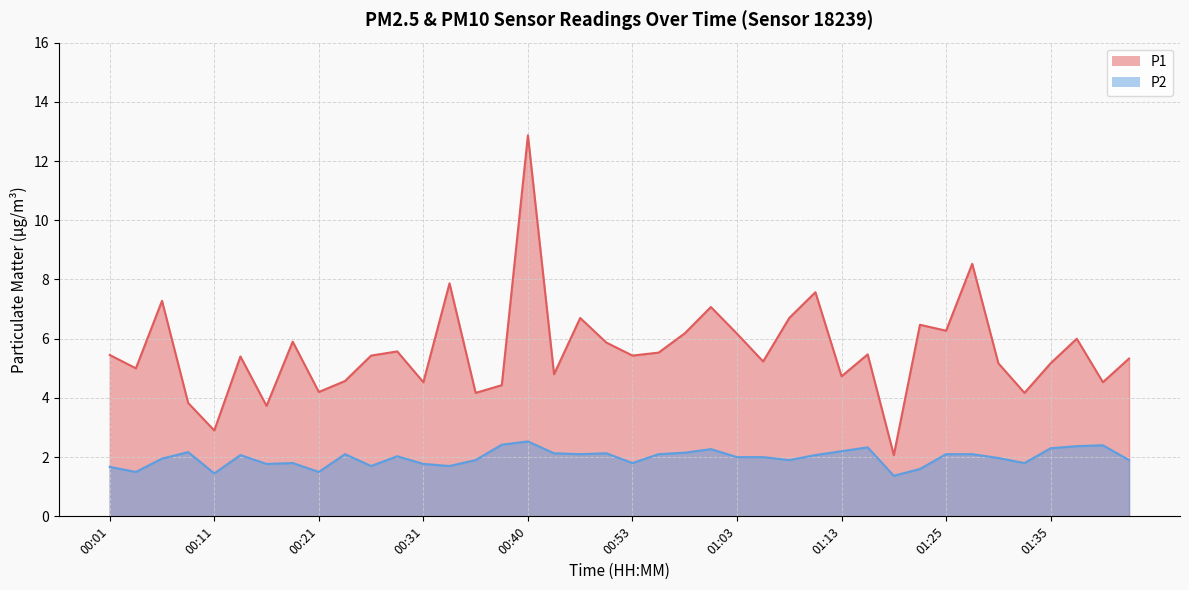

Between 01:35 and 01:37, which series saw the biggest shift?

P1